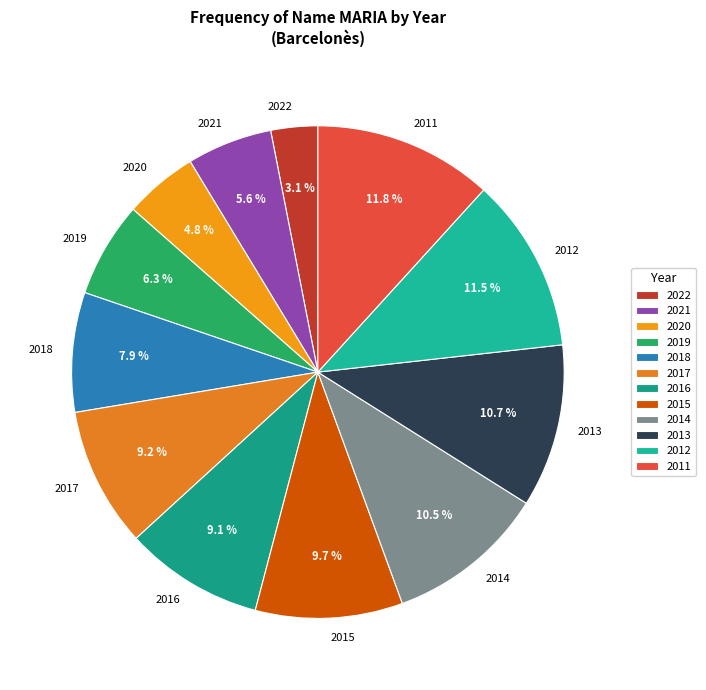

How many slices are in this pie chart?

12